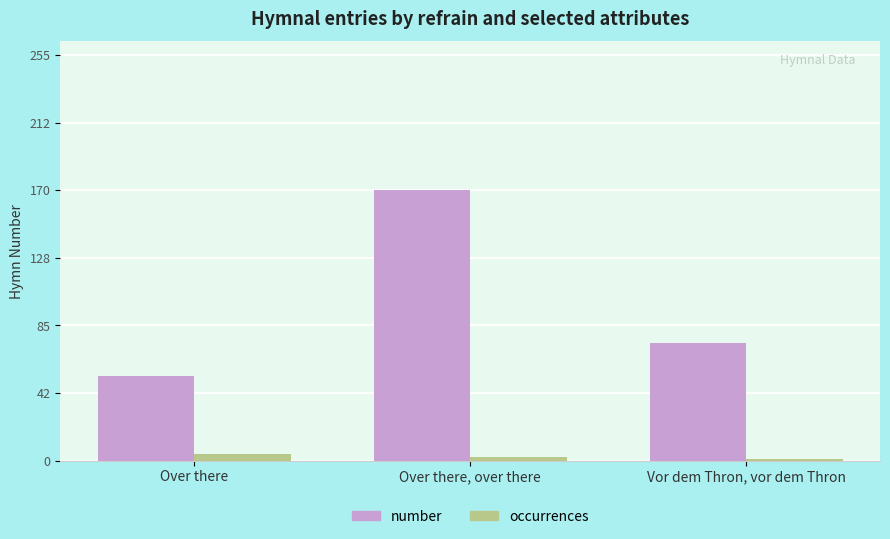

At Vor dem Thron, vor dem Thron, list the series in order from smallest to largest.

occurrences, number